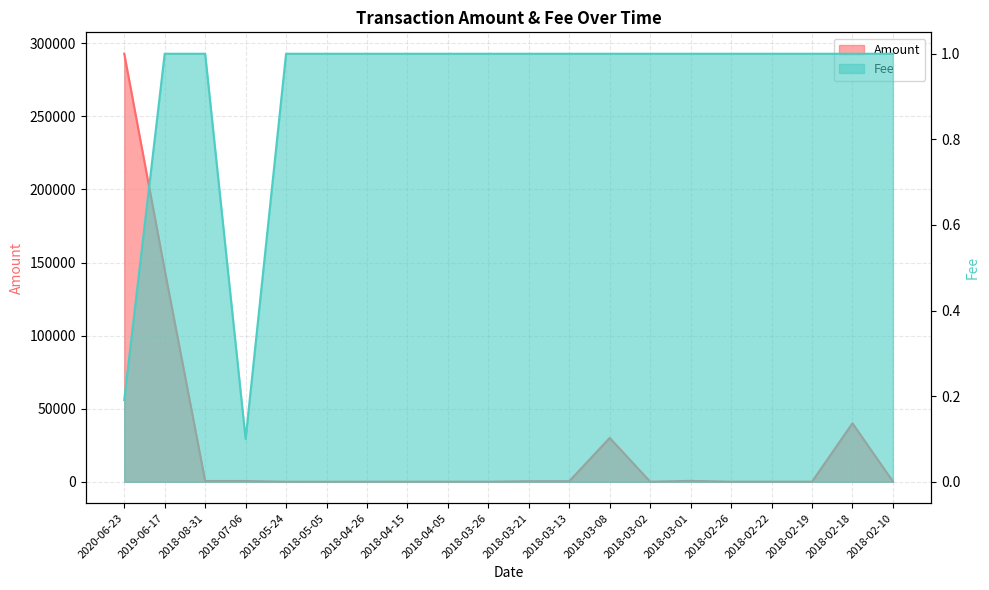

At which category does Amount reach its first local peak?

2018-04-15